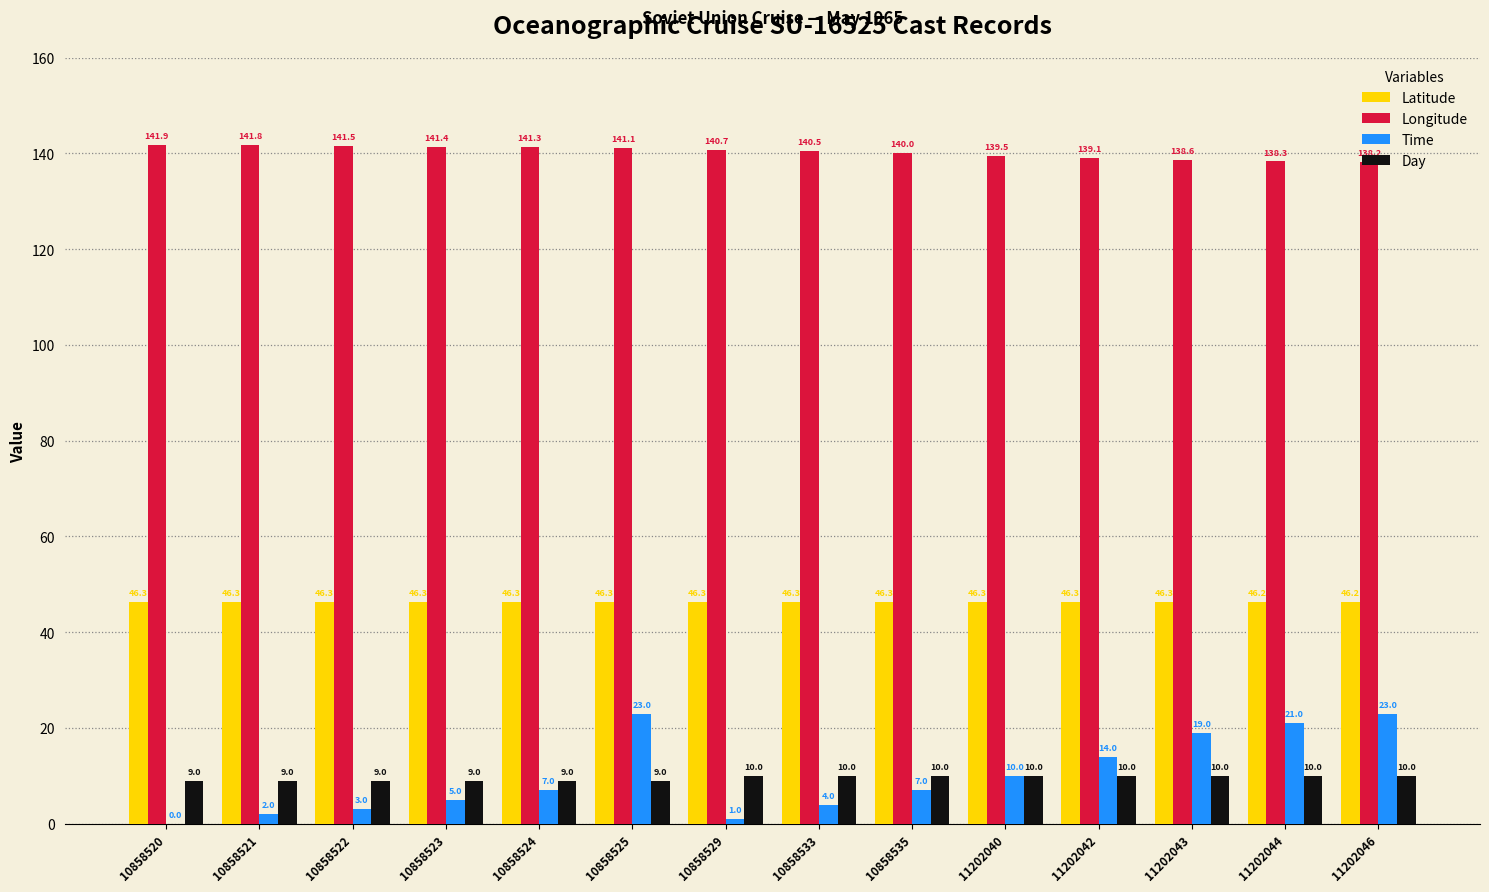

At which category does the chart reach its peak across all series?

10858520